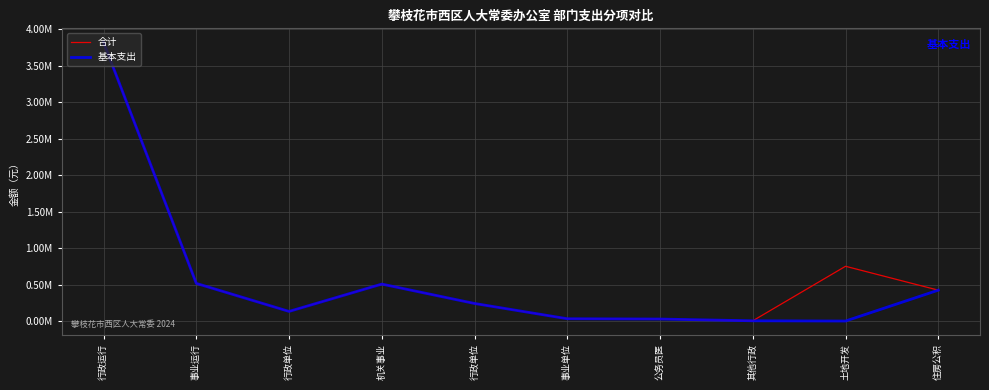

Reading left to right, extract all data points from this chart.

合计: 行政运行=3818289.6	事业运行=515232.8	行政单位=131864.0	机关事业=506090.6	行政单位=240486.6	事业单位=31379.9	公务员医=27234.0	其他行政=3204.0	土地开发=750000.0	住房公积=422816.6
基本支出: 行政运行=3818289.6	事业运行=515232.8	行政单位=131864.0	机关事业=506090.6	行政单位=240486.6	事业单位=31379.9	公务员医=27234.0	其他行政=3204.0	土地开发=0.0	住房公积=422816.6